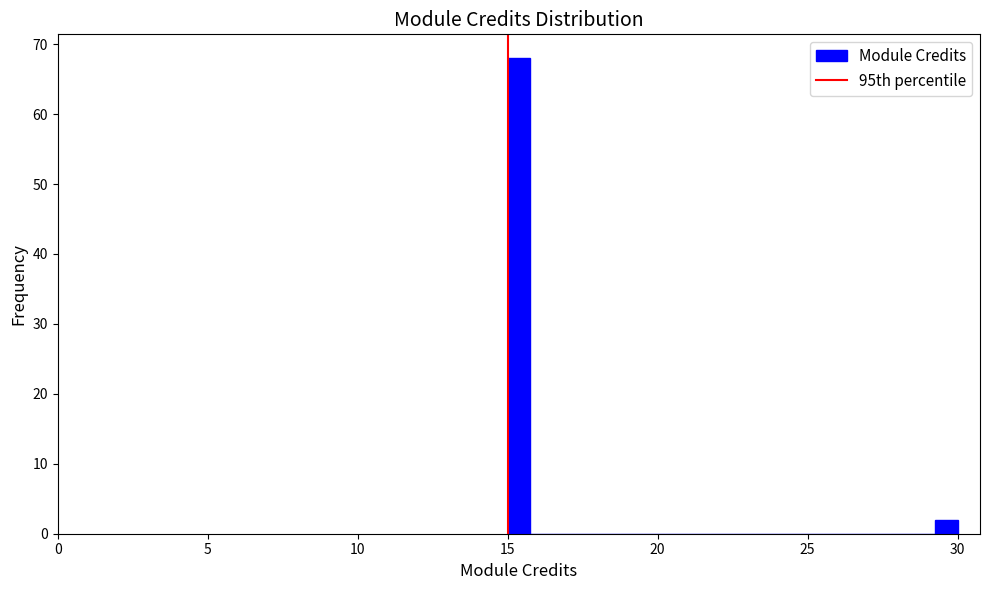

Read against the x-axis, roughly where is the centre of the tallest bar?

15.5